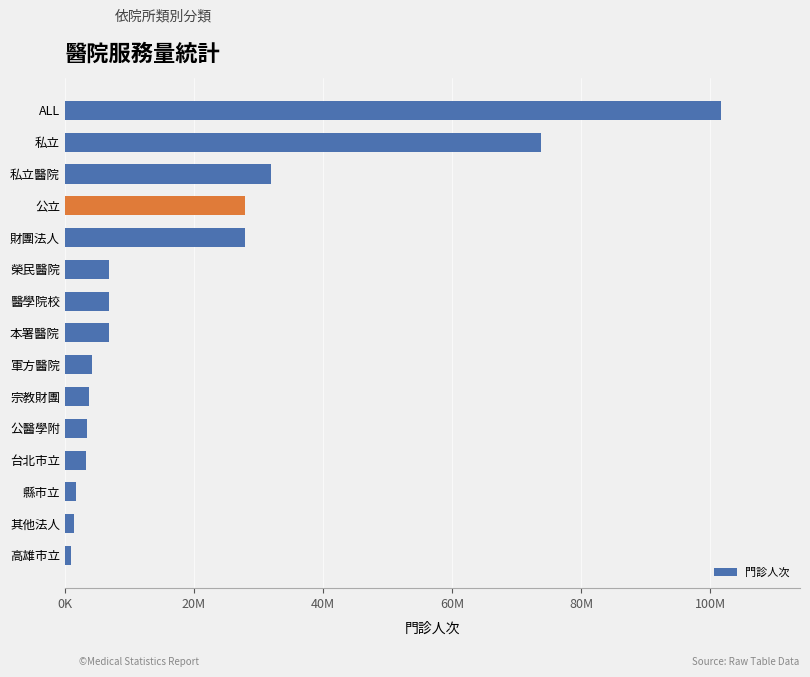

Does the chart contain any negative values?

No